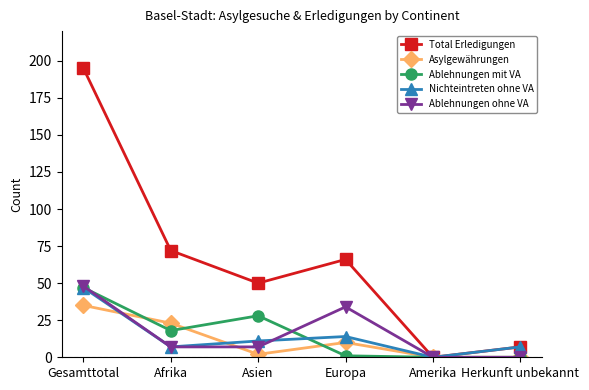

Is this an area chart (filled region under the line)?

No